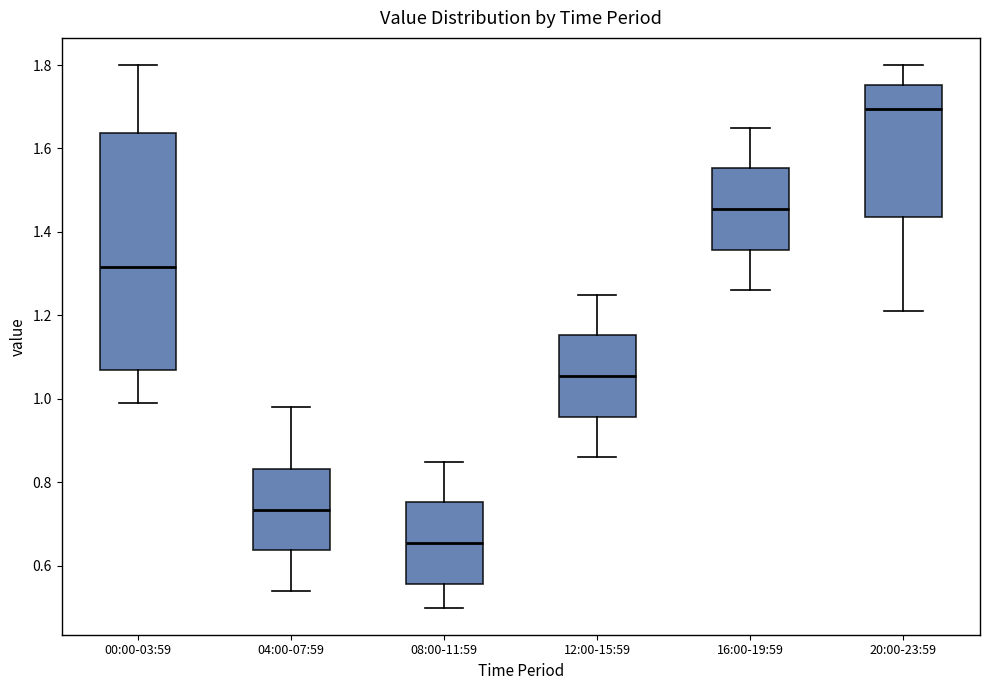

Reading left to right, transcribe this box plot: for each box, give where its median line is, the range the box spans, and where its two whiskers end, as read against the y-axis. The values are not printed on the chart, so give them approximately, as read against the axis.

00:00-03:59: median 1.32, box 1.08 to 1.64, whiskers 1.00 to 1.80
04:00-07:59: median 0.74, box 0.64 to 0.84, whiskers 0.54 to 0.98
08:00-11:59: median 0.66, box 0.56 to 0.76, whiskers 0.50 to 0.86
12:00-15:59: median 1.06, box 0.96 to 1.16, whiskers 0.86 to 1.26
16:00-19:59: median 1.46, box 1.36 to 1.56, whiskers 1.26 to 1.66
20:00-23:59: median 1.70, box 1.44 to 1.76, whiskers 1.22 to 1.80